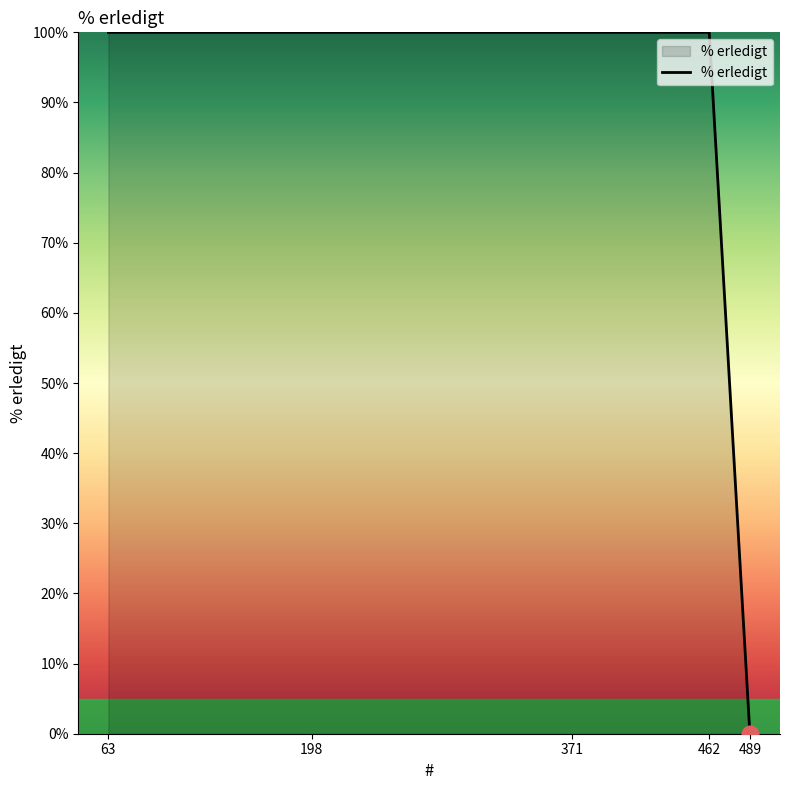

What is the difference between the second highest and minimum values?

100